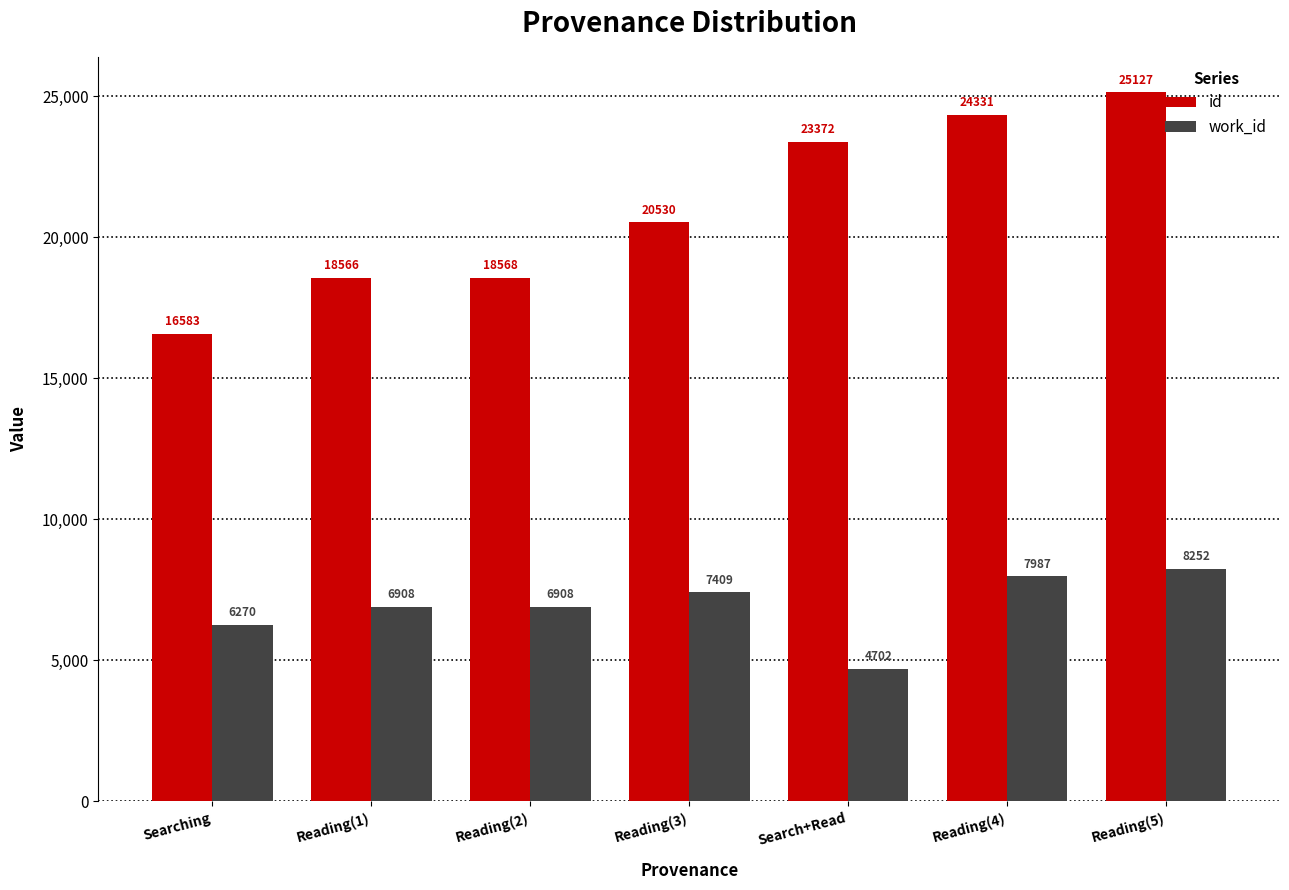

Which series has the largest total across all categories?

id